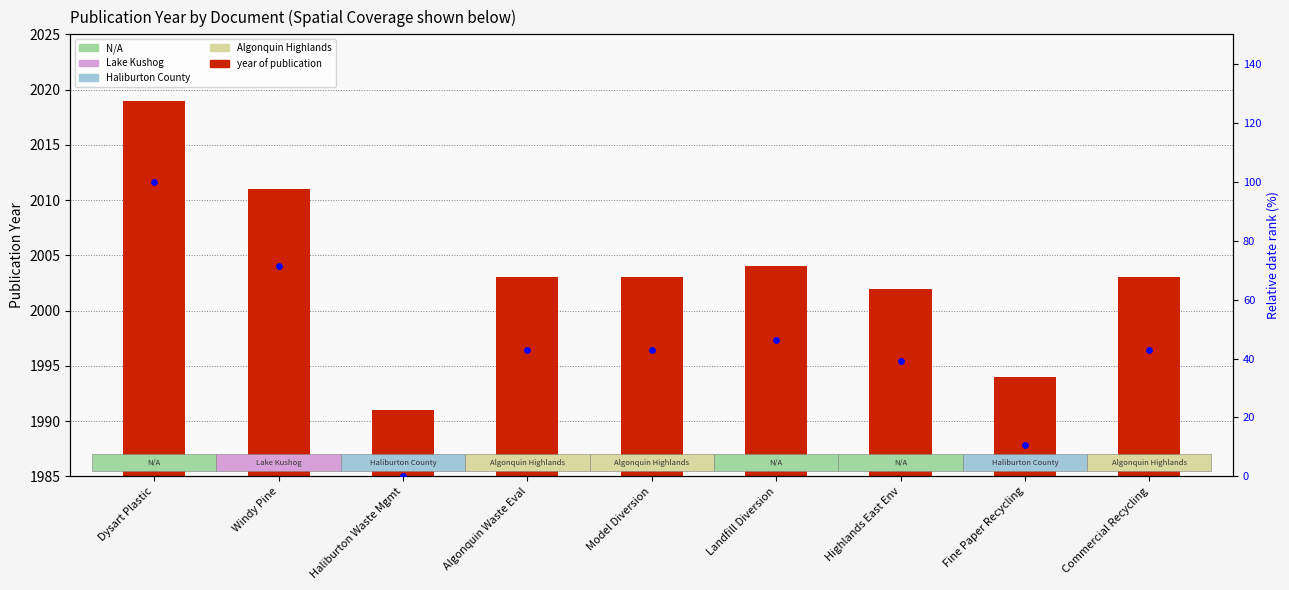

Which series reaches the maximum Y coordinate?

year of publication